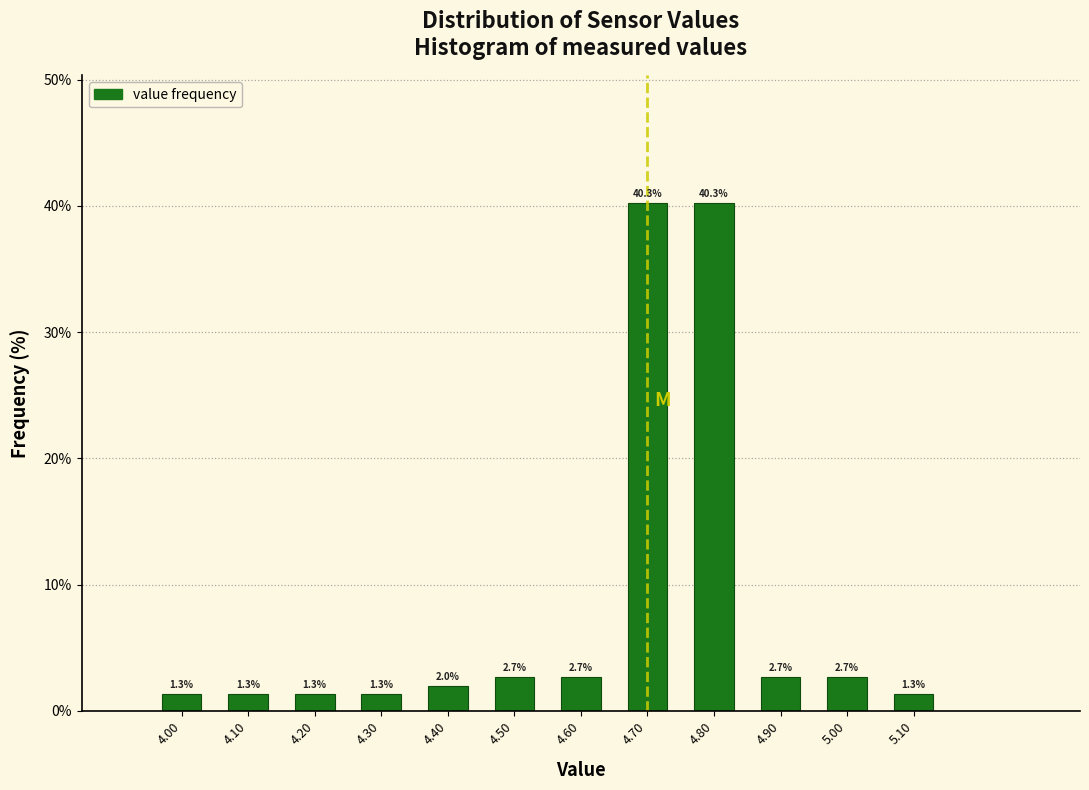

Reading left to right, list every bar in this chart as the range it spans on the x-axis followed by its height.

3.95 to 4.05: 1.3
4.05 to 4.15: 1.3
4.15 to 4.25: 1.3
4.25 to 4.35: 1.3
4.35 to 4.45: 2.0
4.45 to 4.55: 2.7
4.55 to 4.65: 2.7
4.65 to 4.75: 40.3
4.75 to 4.85: 40.3
4.85 to 4.95: 2.7
4.95 to 5.05: 2.7
5.05 to 5.15: 1.3